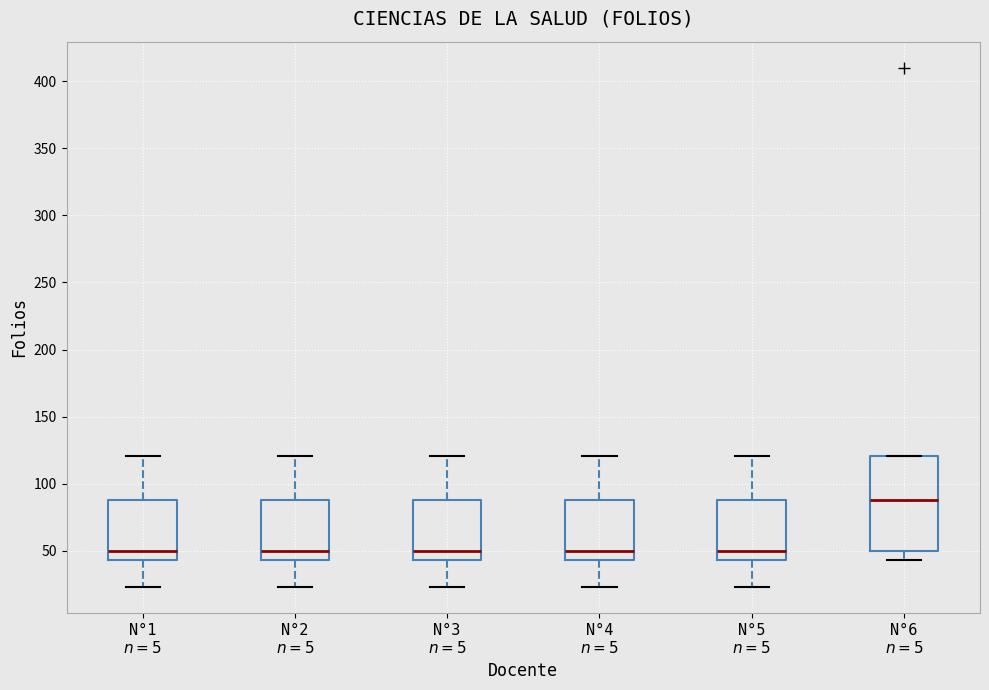

Reading left to right, transcribe this box plot: for each box, give where its median line is, the range the box spans, and where its two whiskers end, as read against the y-axis. The values are not printed on the chart, so give them approximately, as read against the axis.

N°1 $n=5$: median 50, box 45 to 90, whiskers 25 to 120
N°2 $n=5$: median 50, box 45 to 90, whiskers 25 to 120
N°3 $n=5$: median 50, box 45 to 90, whiskers 25 to 120
N°4 $n=5$: median 50, box 45 to 90, whiskers 25 to 120
N°5 $n=5$: median 50, box 45 to 90, whiskers 25 to 120
N°6 $n=5$: median 90, box 50 to 120, whiskers 45 to 120